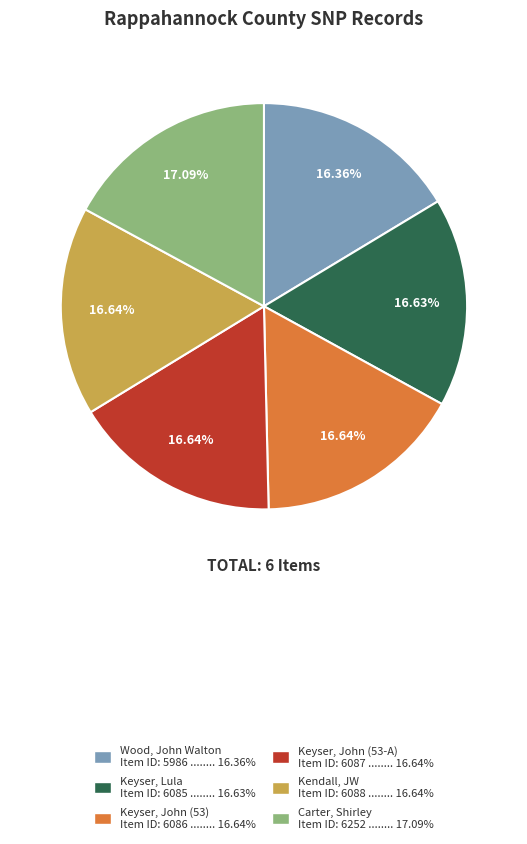

What is the ratio of the value at Keyser, John (53) Item ID: 6086 ........ 16.64% to the value at Wood, John Walton Item ID: 5986 ........ 16.36%?

1.0